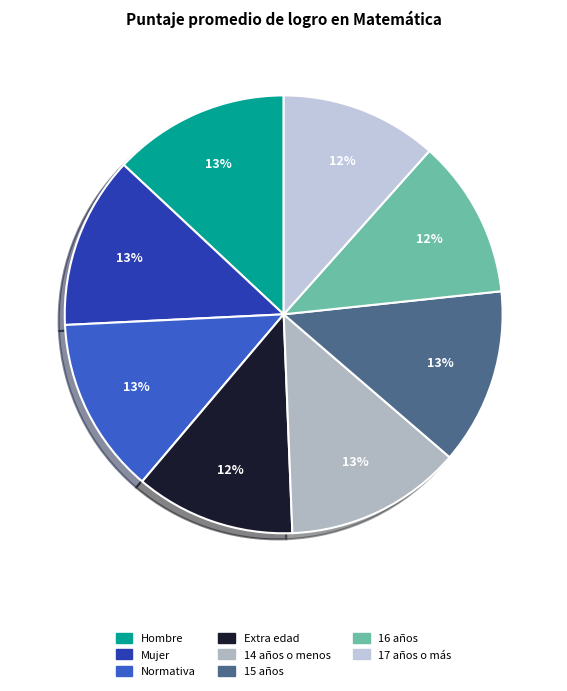

Which category has the smallest portion of the pie?

17 años o más